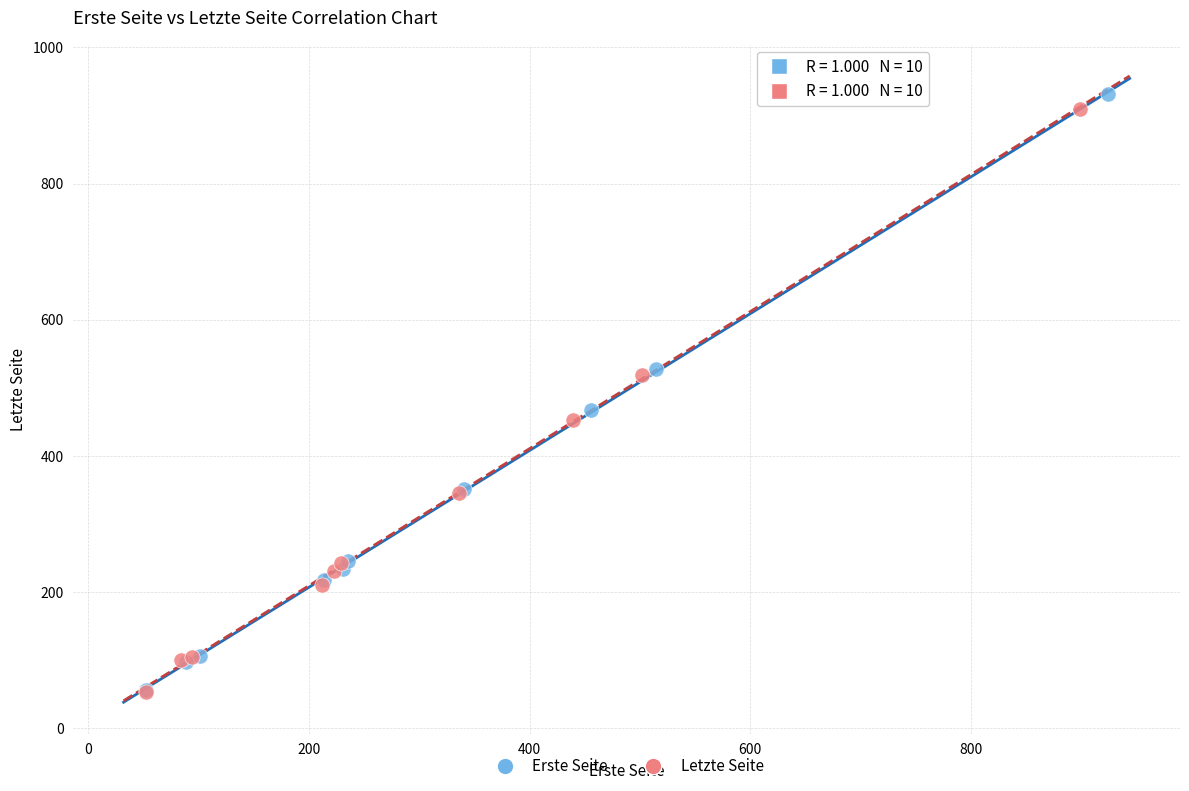

Which series has the largest Y range (max minus min)?

Erste Seite